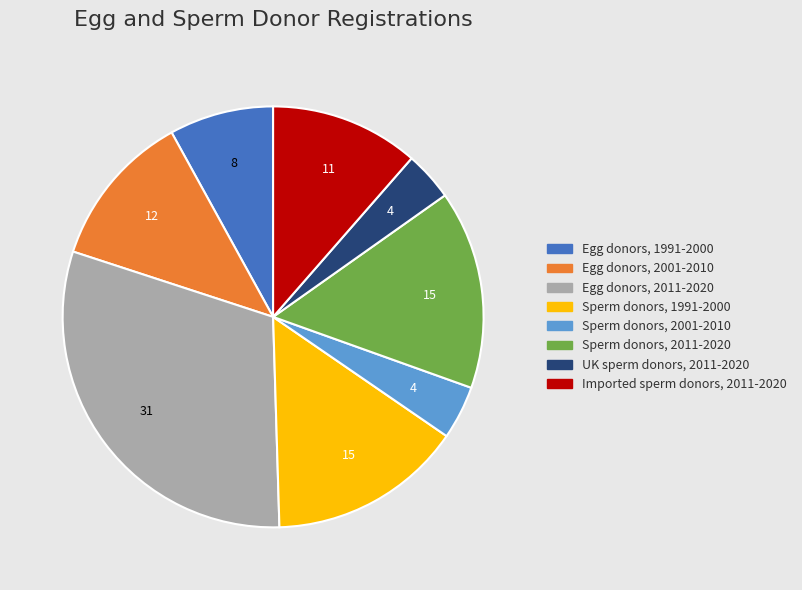

The Imported sperm donors, 2011-2020 slice represents 11% of the pie. True or false?

True